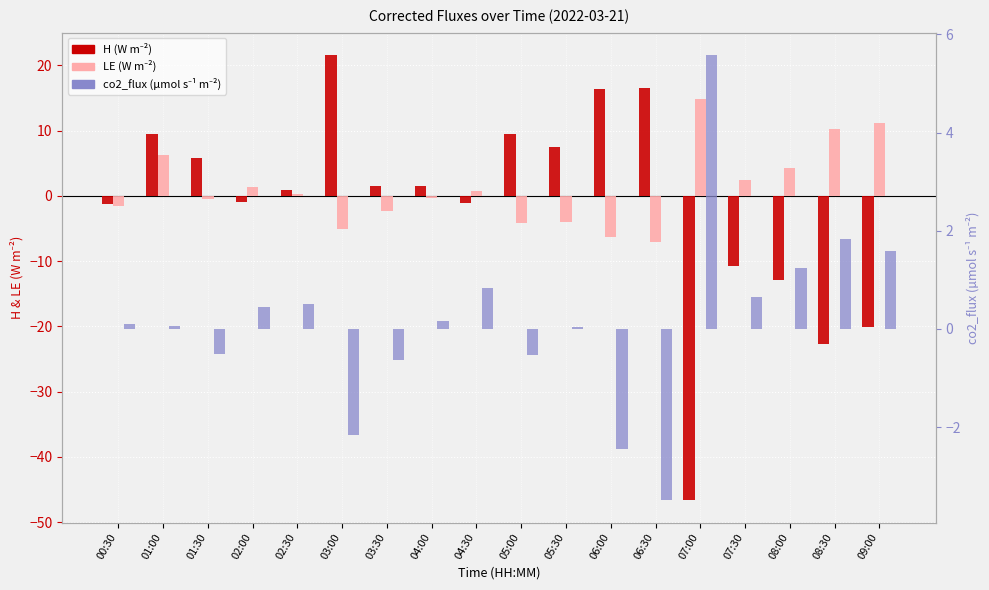

What is the highest value of the LE series?

14.9